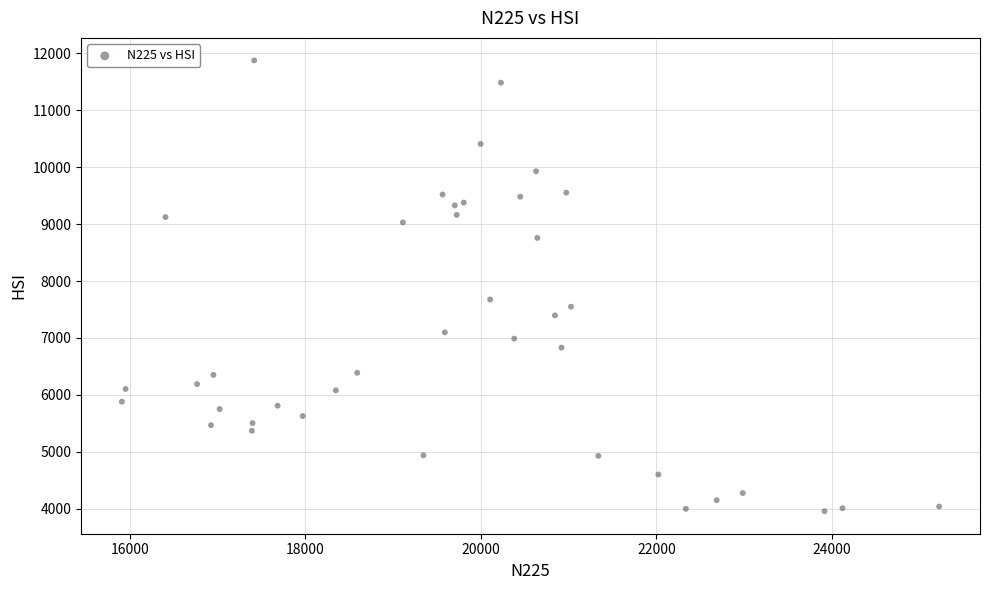

What Y value in the scatter plot is closest to 7917?

7676.2